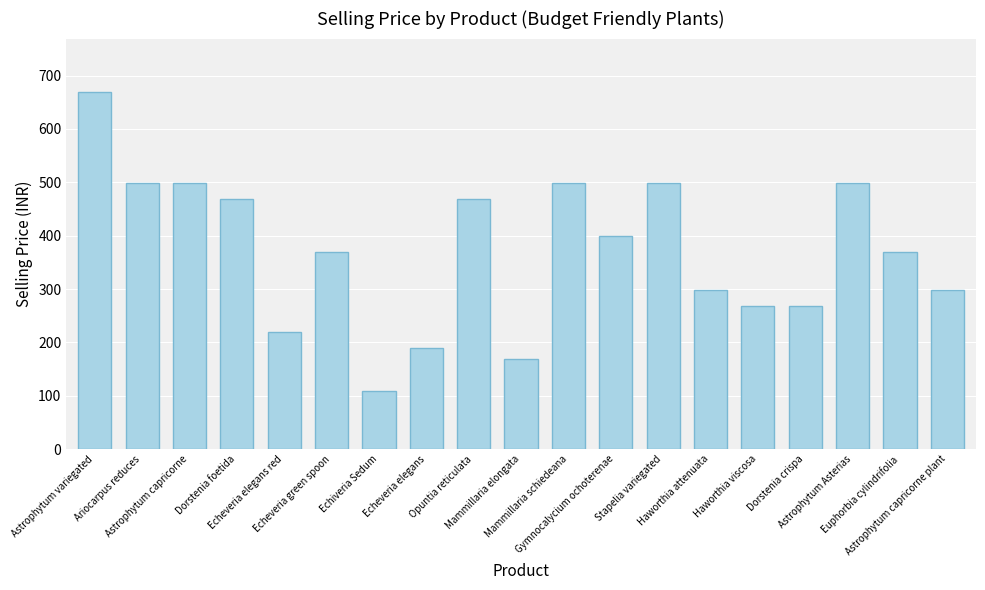

Between Gymnocalycium ochoterenae and Haworthia attenuata, which is larger?

Gymnocalycium ochoterenae